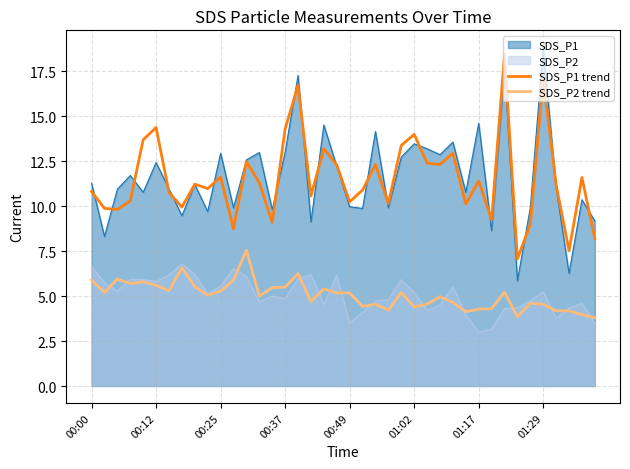

True or false: SDS_P1 trend and SDS_P2 trend cross at least once.

False